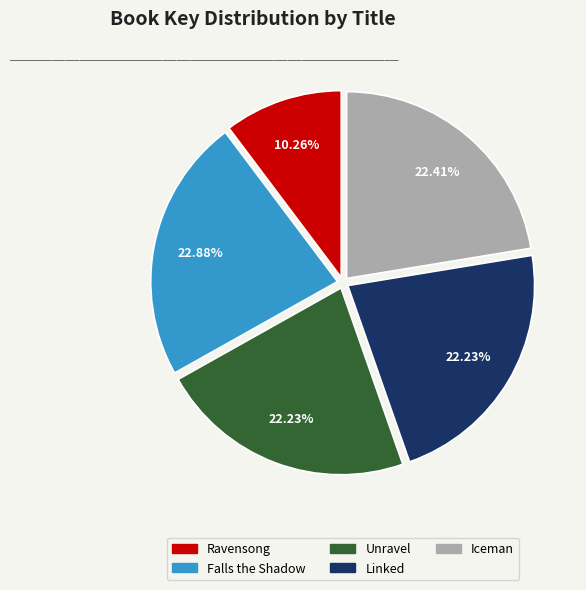

The Iceman slice represents 22% of the pie. True or false?

True